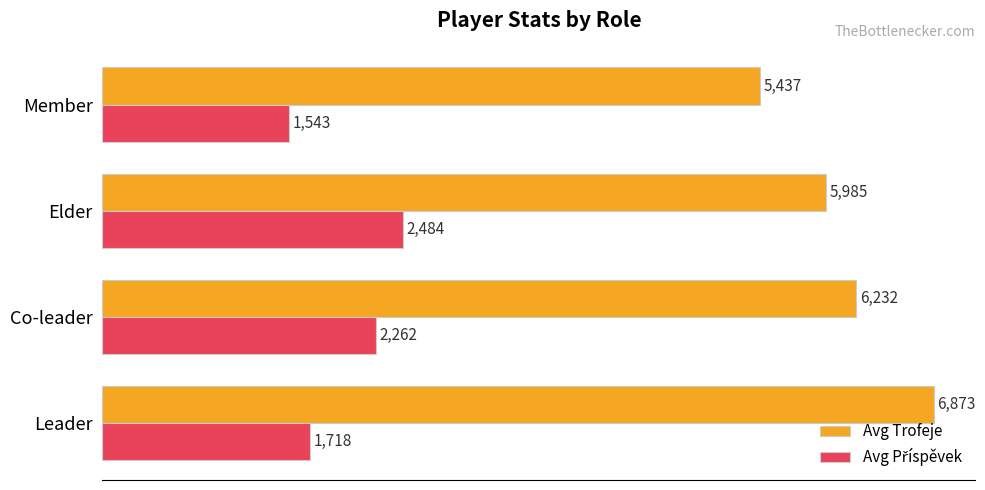

What is the difference between the second highest and second lowest values in the Avg Trofeje series?

247